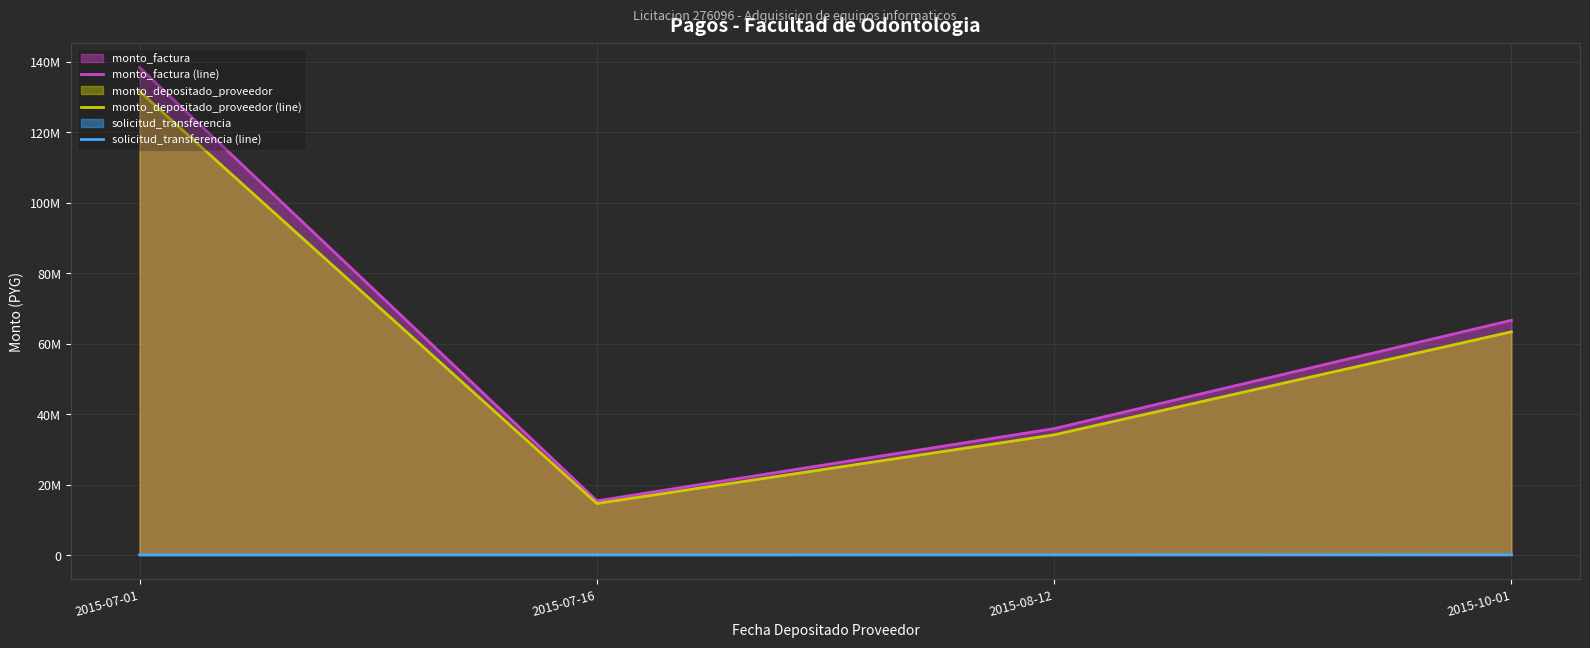

What is the average value of the monto_depositado_proveedor (line) series?

60934160